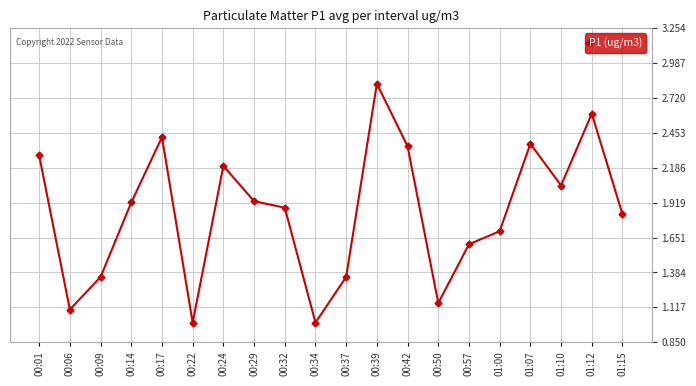

At which category does the chart reach its peak across all series?

00:39